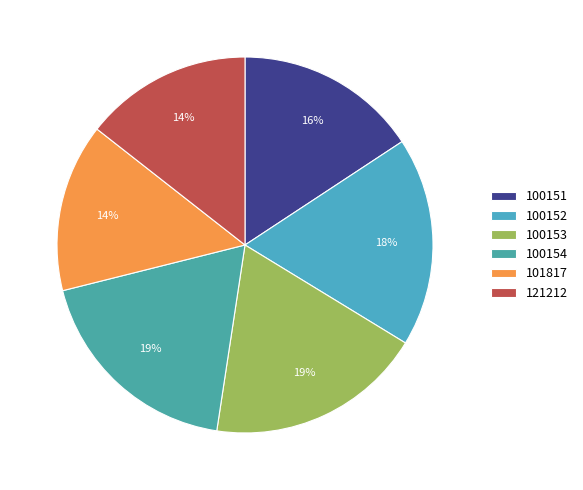

Which category has the smallest portion of the pie?

121212